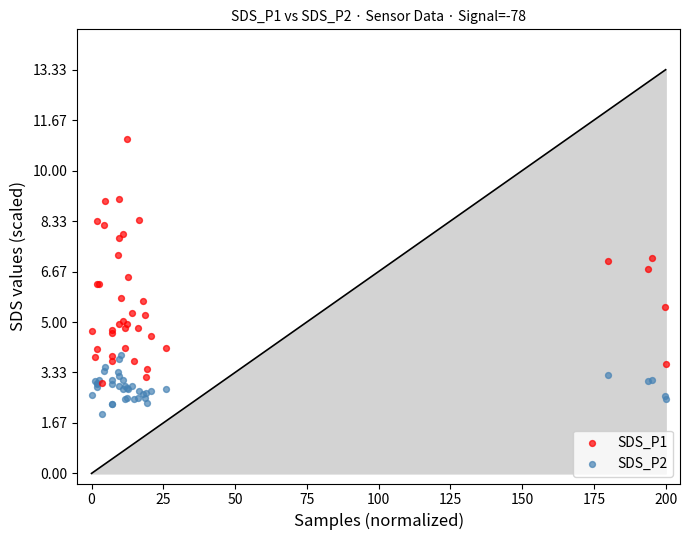

Which series contains the lowest Y value?

SDS_P2